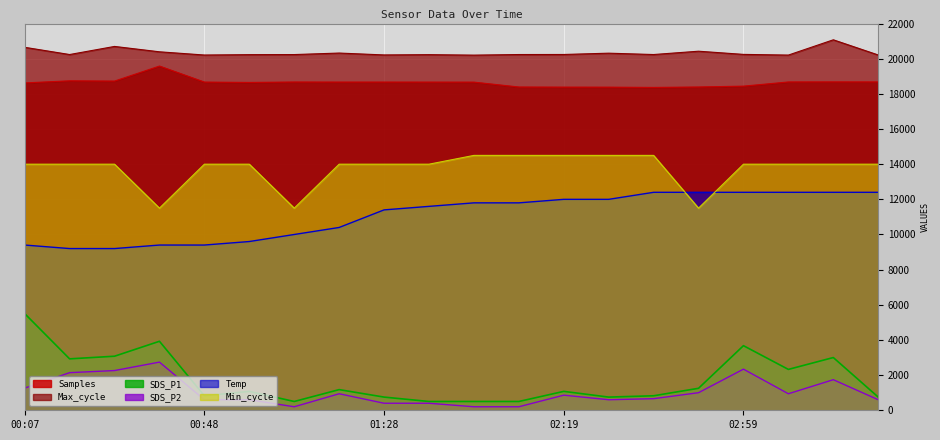

List the labels in order of SDS_P1 value, largest first.

00:07, 00:37, 02:59, 00:27, 03:20, 00:17, 03:10, 02:49, 01:18, 00:58, 02:19, 00:48, 02:39, 01:28, 02:29, 03:30, 01:08, 01:38, 01:49, 02:09